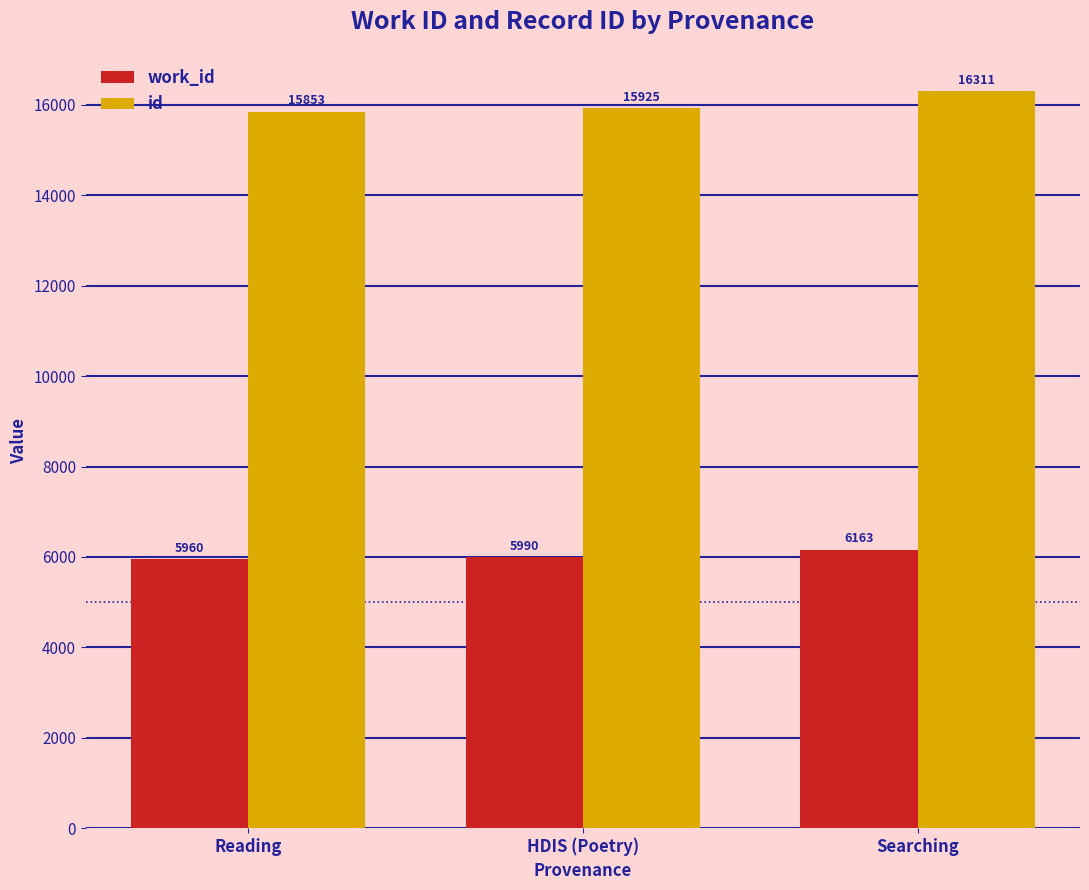

At which category does the chart reach its minimum across all series?

Reading